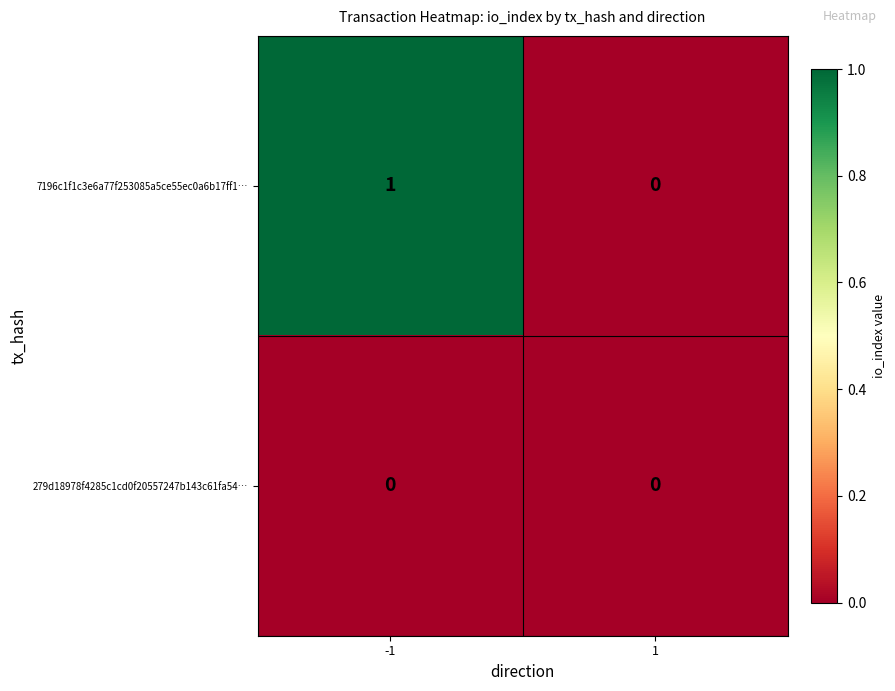

Reading right to left, transcribe all the data shown in this chart.

7196c1f1c3e6a77f253085a5ce55ec0a6b17ff1…: 1=0	-1=1
279d18978f4285c1cd0f20557247b143c61fa54…: 1=0	-1=0